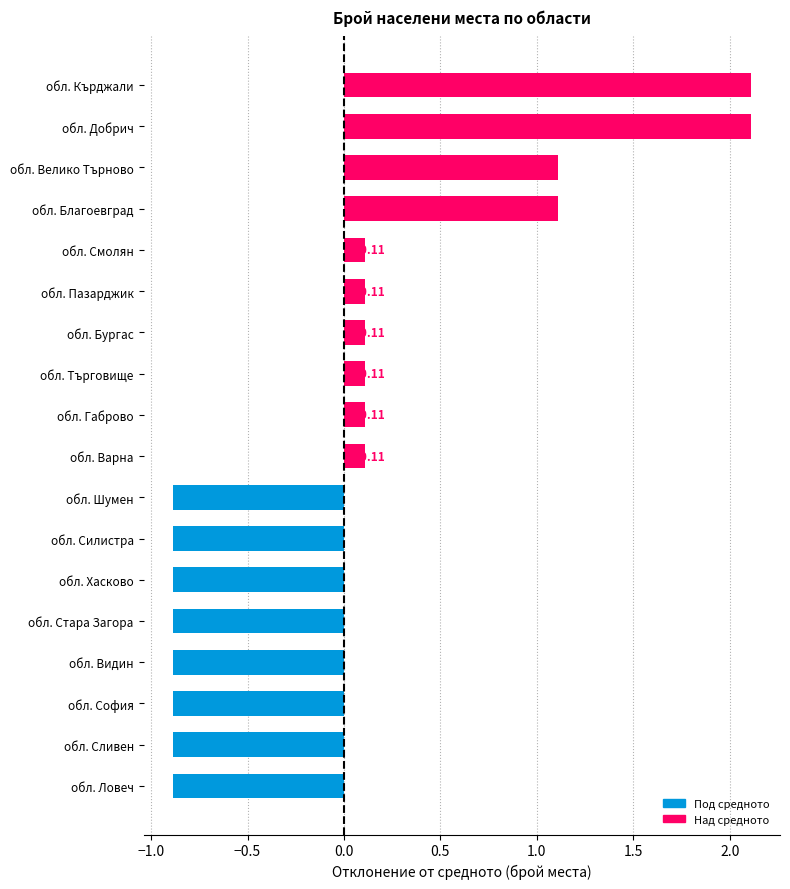

What is the difference between the maximum and second lowest values?

3.0